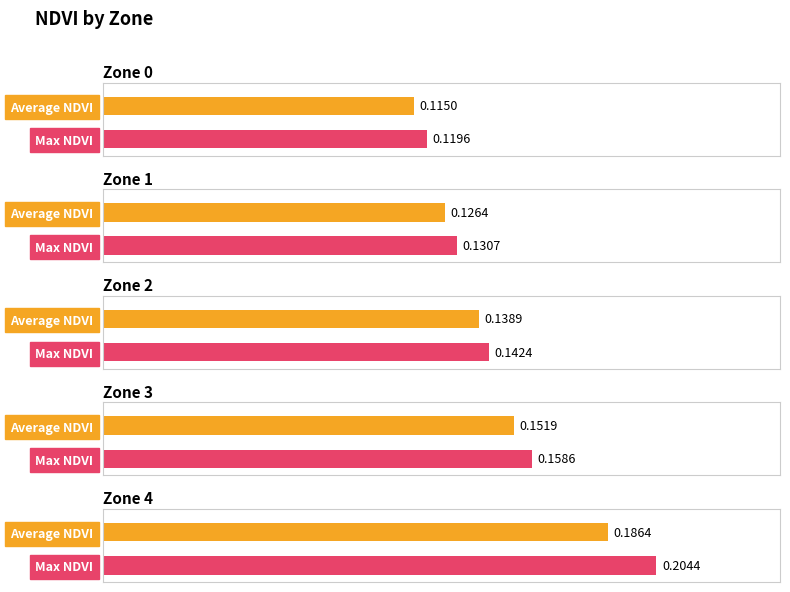

Which series has the largest range (max minus min)?

Max NDVI